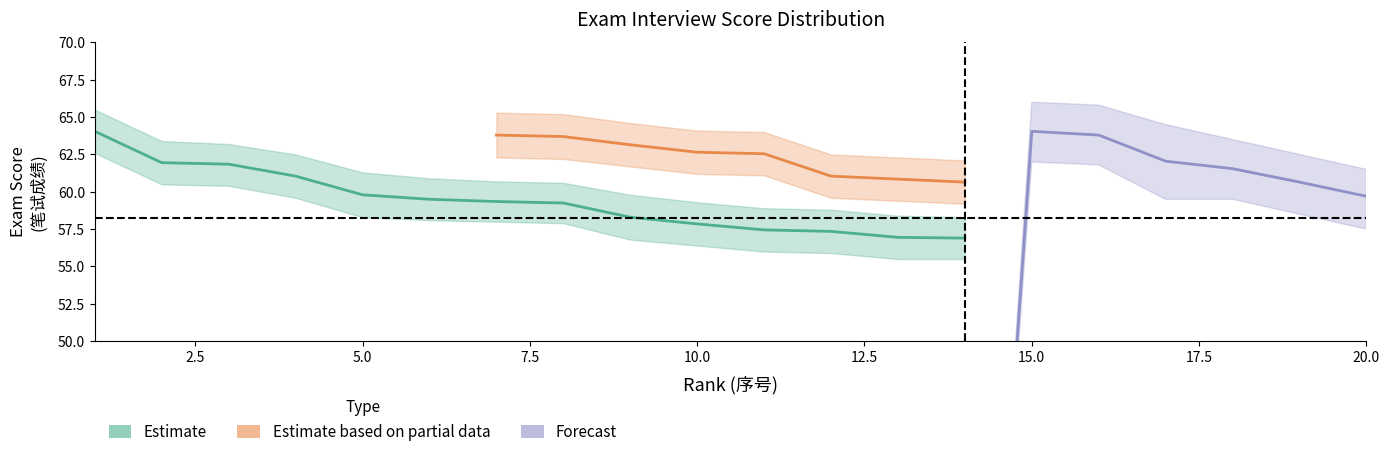

True or false: Estimate has more than 0 interior local peaks.

False